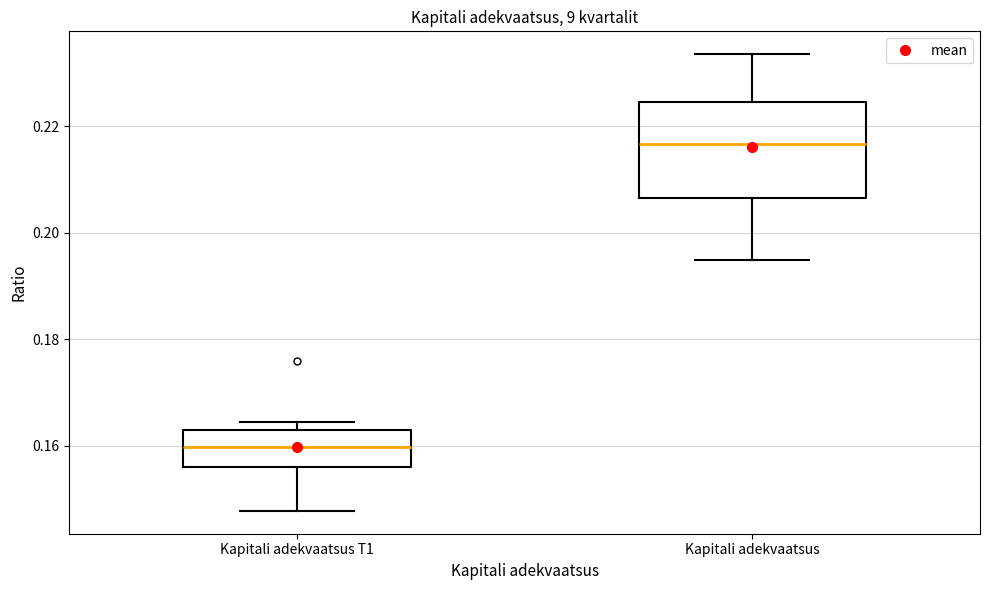

Which box has the lowest median line?

Kapitali adekvaatsus T1